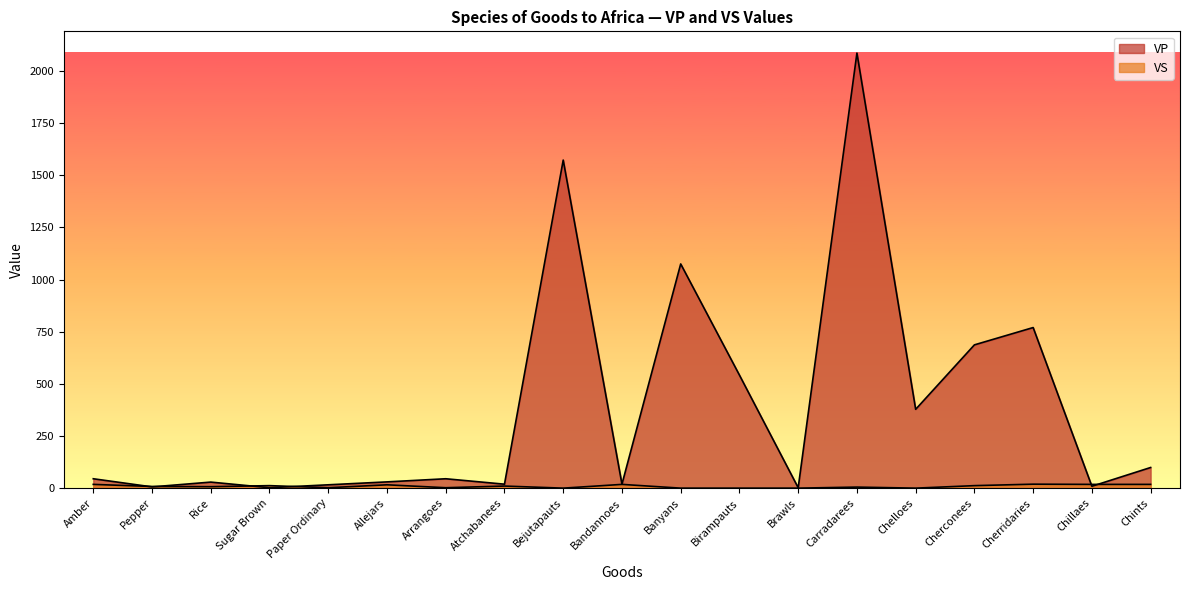

List the series in order of their overall mean, lowest first.

VS, VP